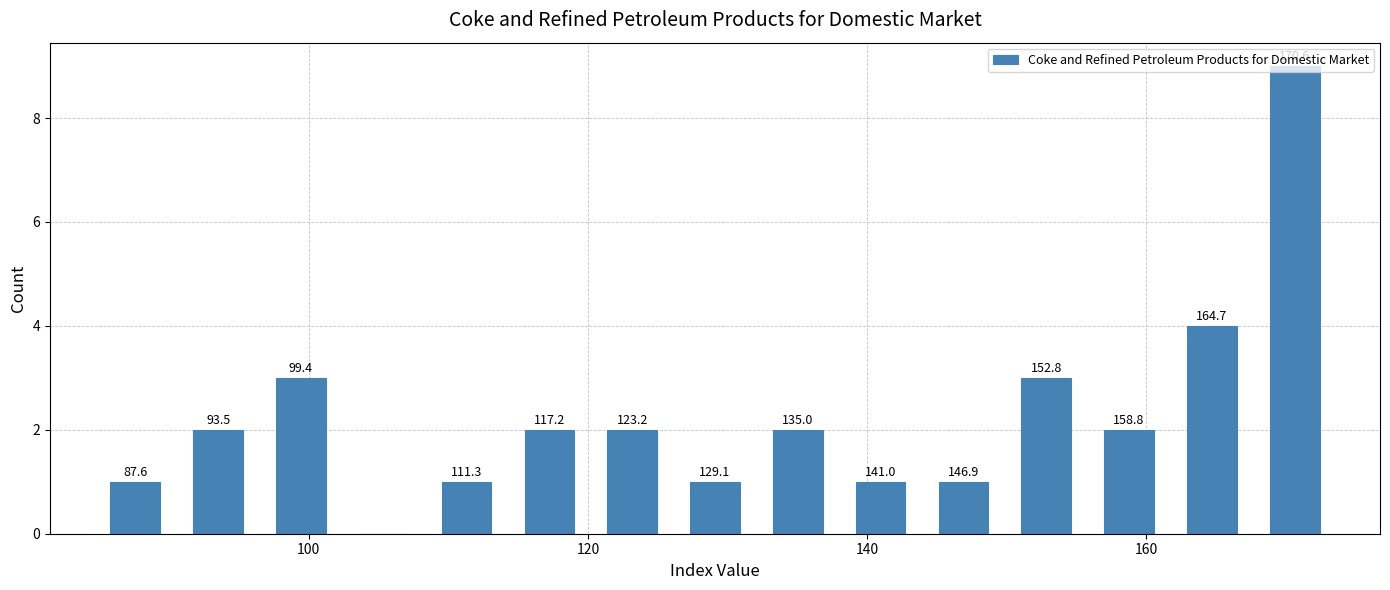

Around what value on the x-axis is the tallest bar? Give the approximate position of its centre, as read against the axis.

170